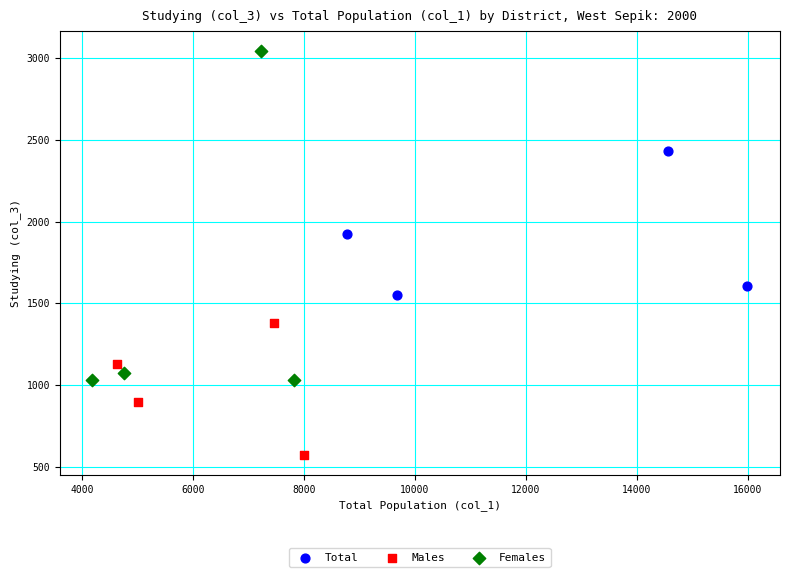

Which series has the largest Y range (max minus min)?

Females